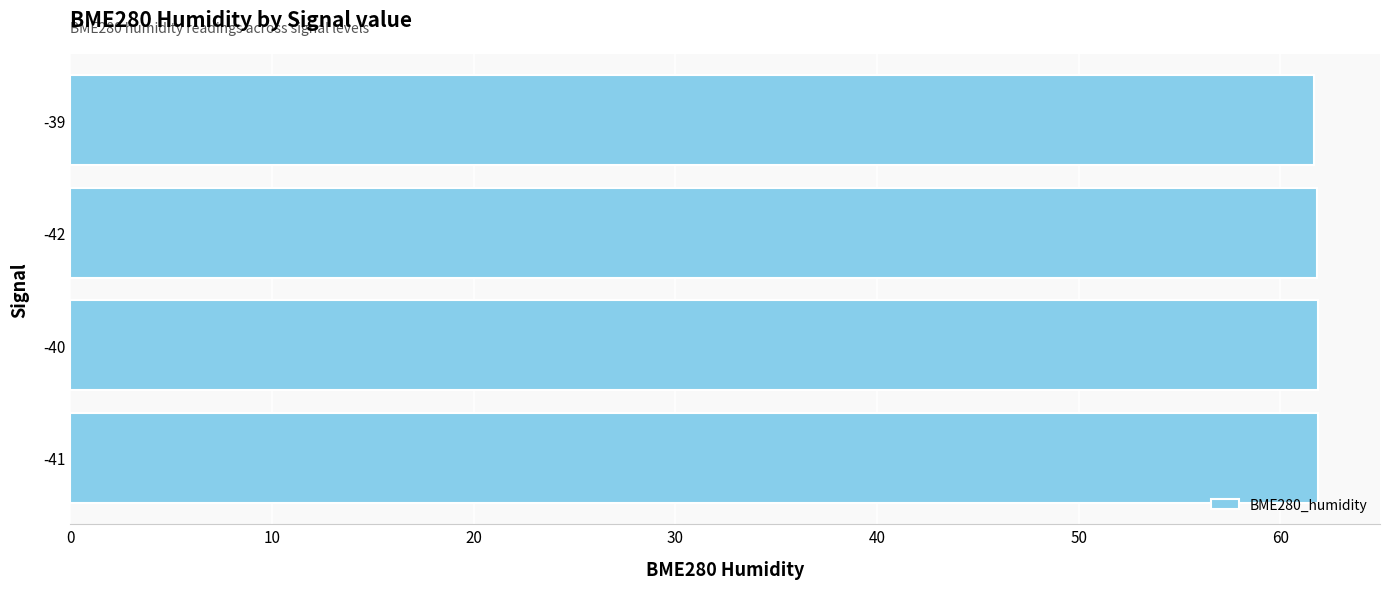

Approximately how many times larger is the value at -41 compared to -39?

1.0